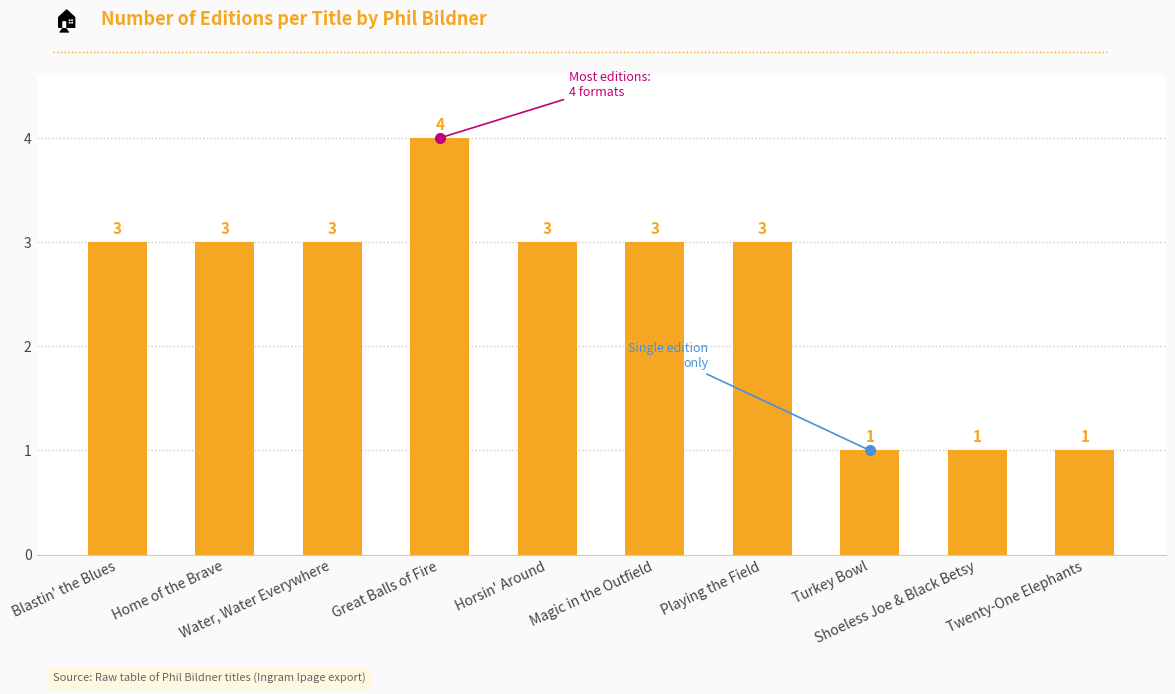

What is the minimum value shown in the chart?

1